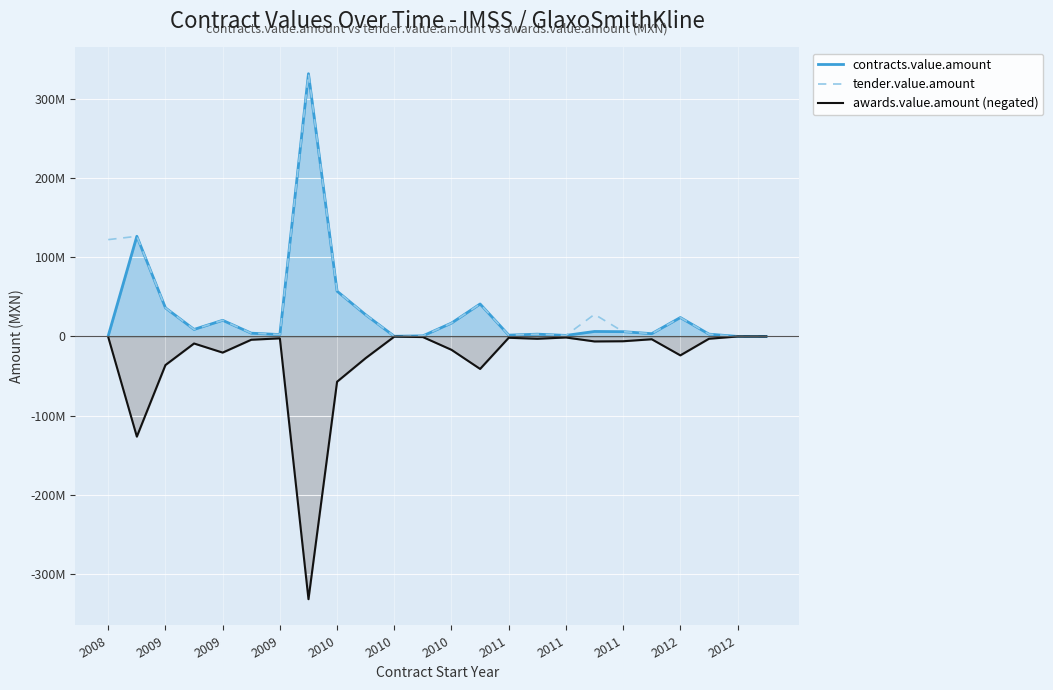

Is the value of contracts.value.amount at 14 greater than the value of tender.value.amount at 15?

No